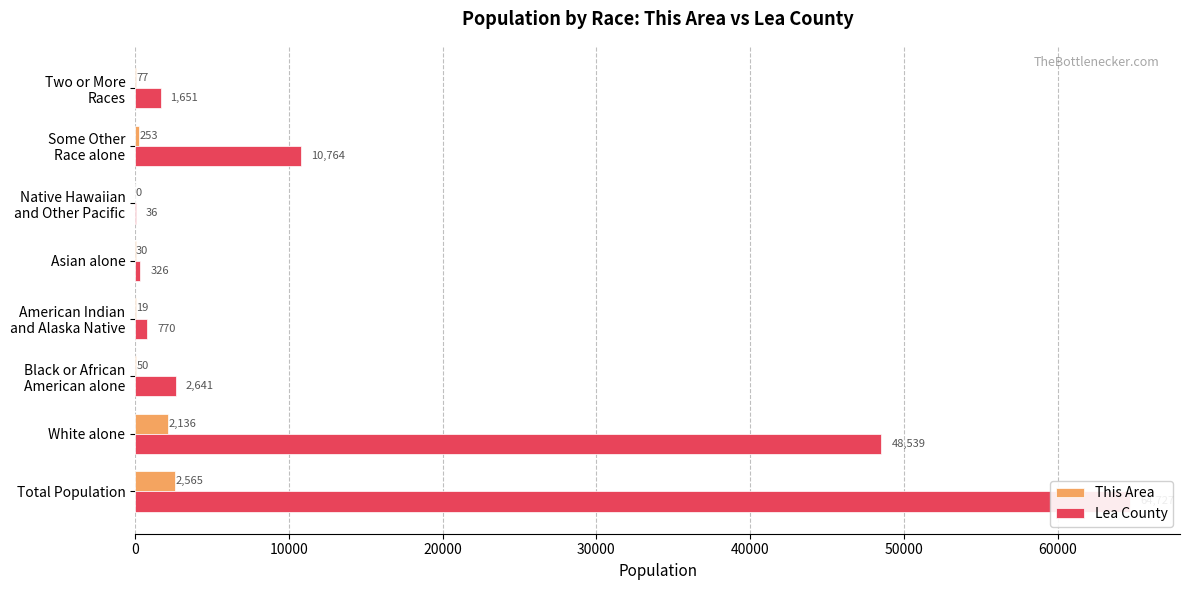

What is the value of the Lea County bar at the 2nd from the left?

48539